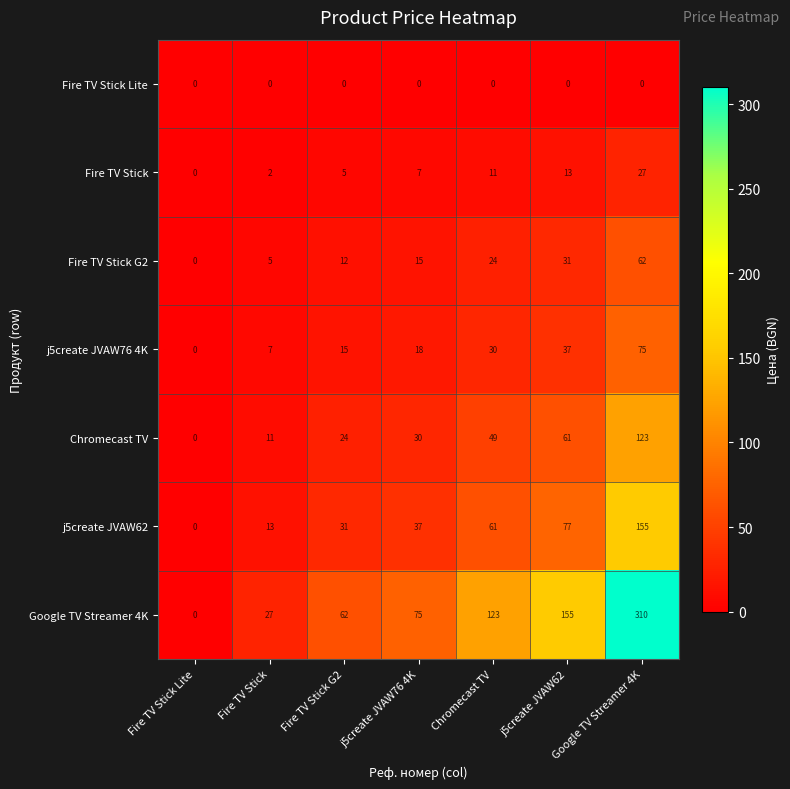

Where is j5create JVAW62 nearest to the value 77?

j5create JVAW62